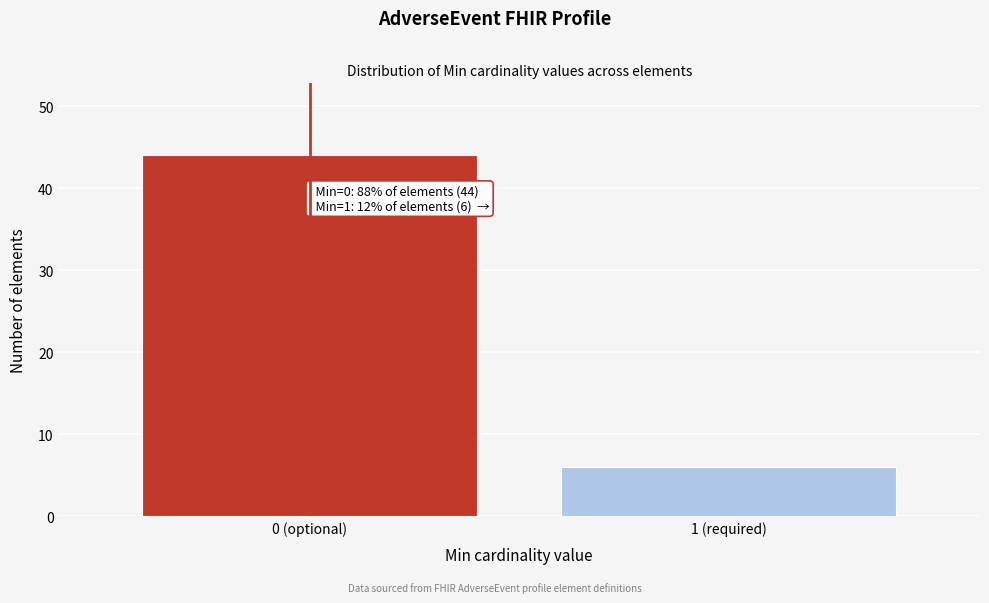

Reading left to right, list all the values displayed in this chart.

44	6